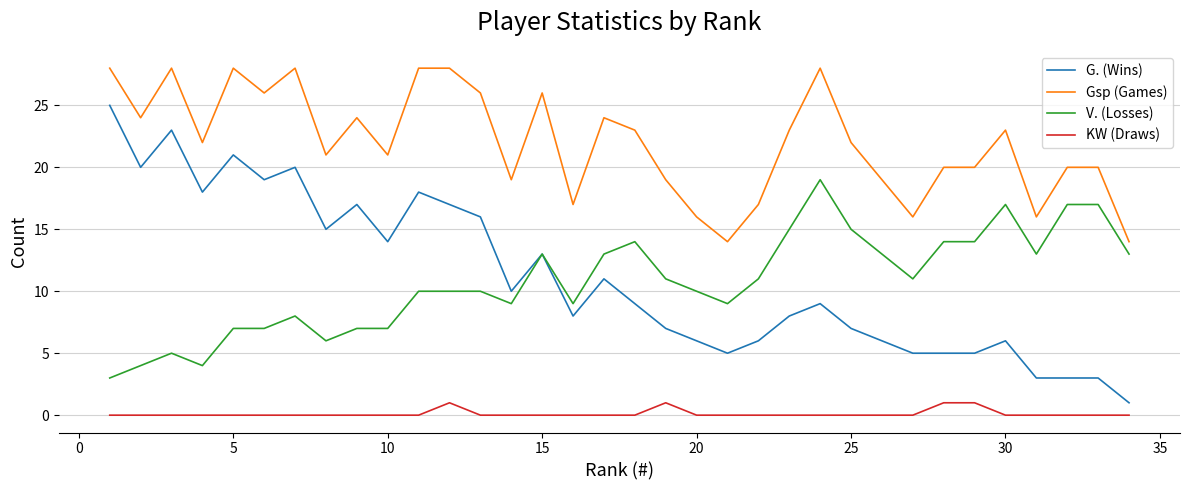

Which series has the largest range (max minus min)?

G. (Wins)